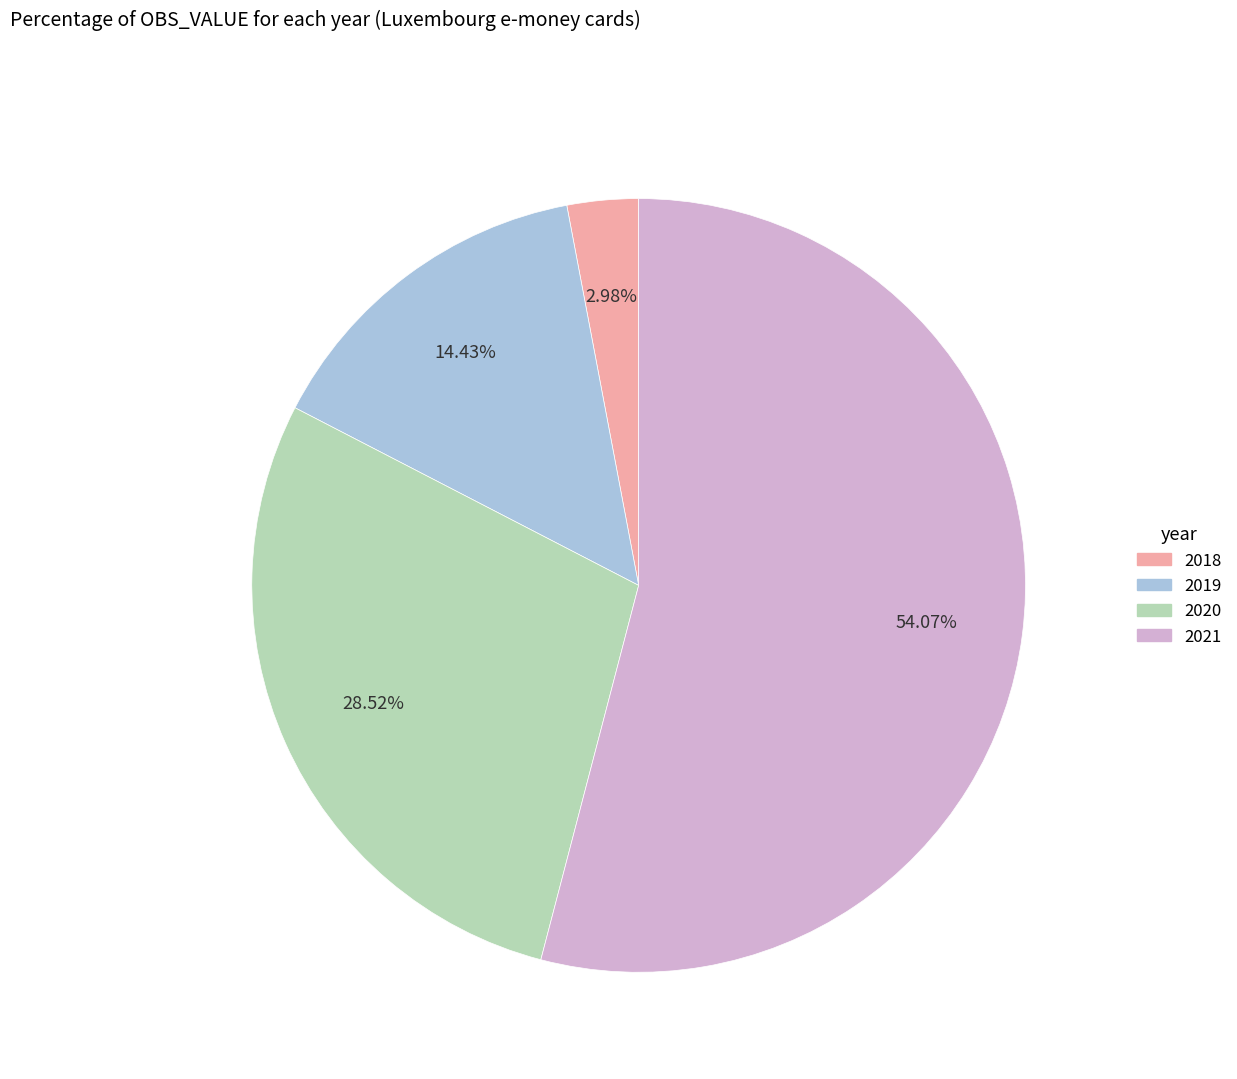

Which slice represents more than half of the pie?

2021